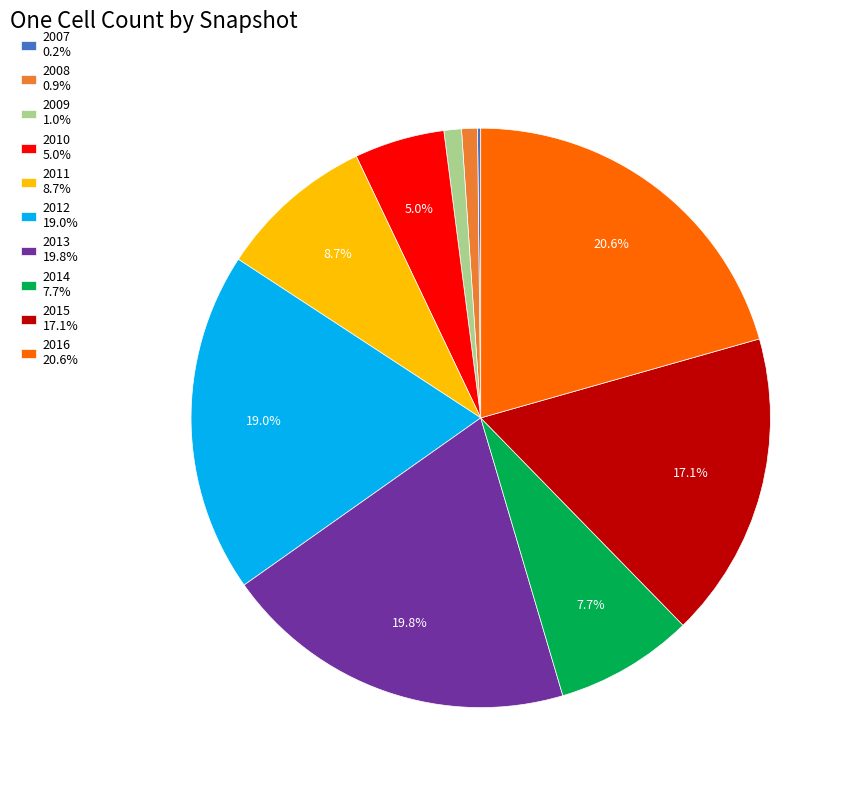

What percentage is NOT represented by 2011 8.7%?

91.3%